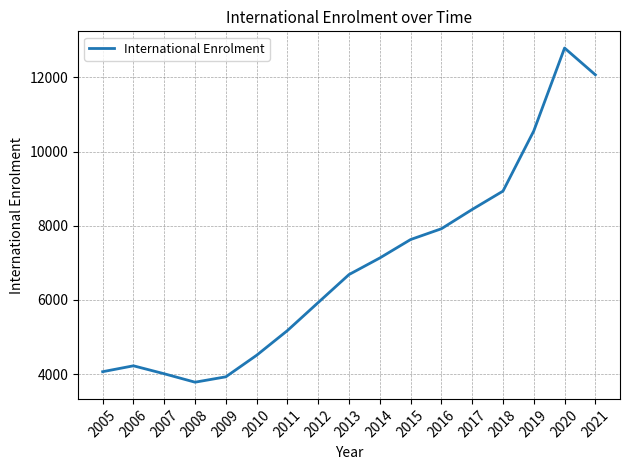

What is the sum of the values at 2017 and 2018?

17373